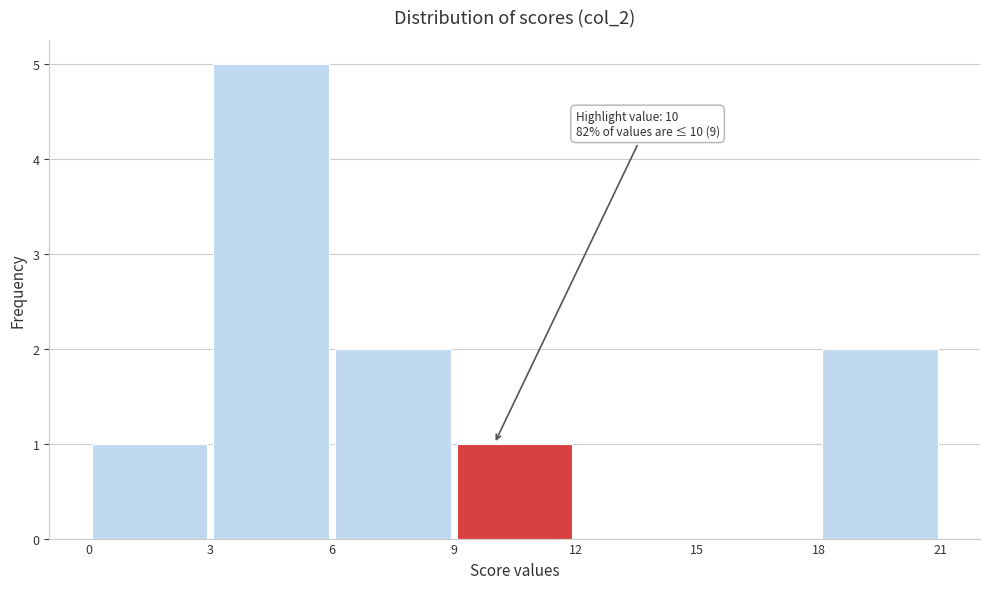

Over which range of the x-axis is the bar tallest?

3 to 6